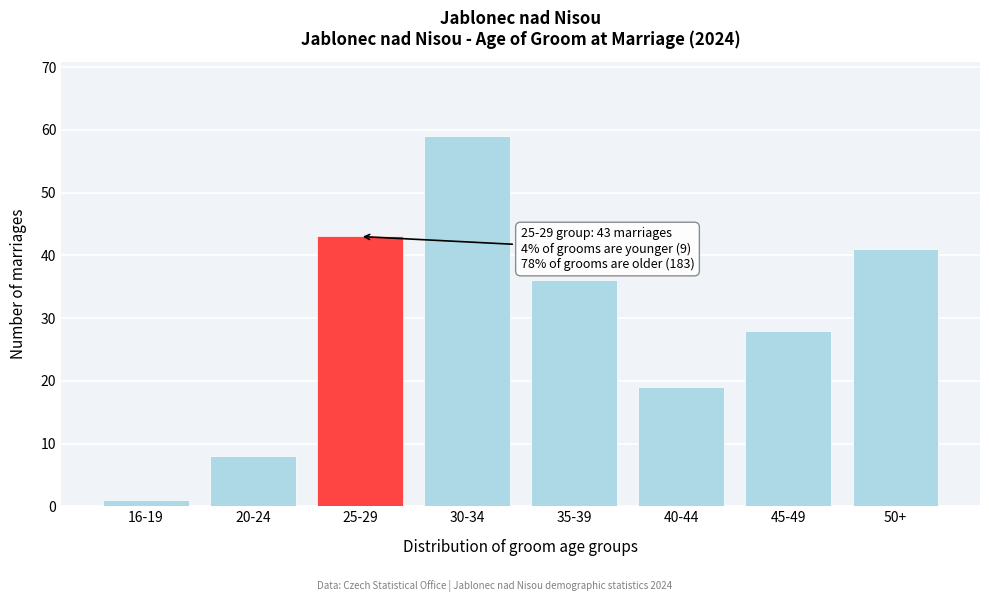

Reading left to right, list all the values displayed in this chart.

1	8	43	59	36	19	28	41